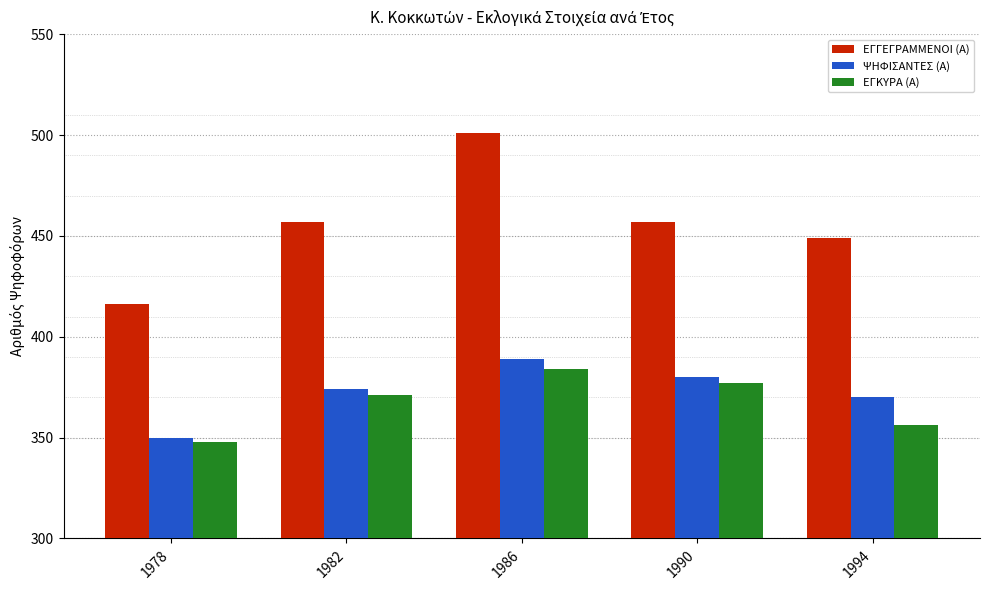

Reading left to right, what are all the values shown in this chart?

ΕΓΓΕΓΡΑΜΜΕΝΟΙ (Α): 416	457	501	457	449
ΨΗΦΙΣΑΝΤΕΣ (Α): 350	374	389	380	370
ΕΓΚΥΡΑ (Α): 348	371	384	377	356